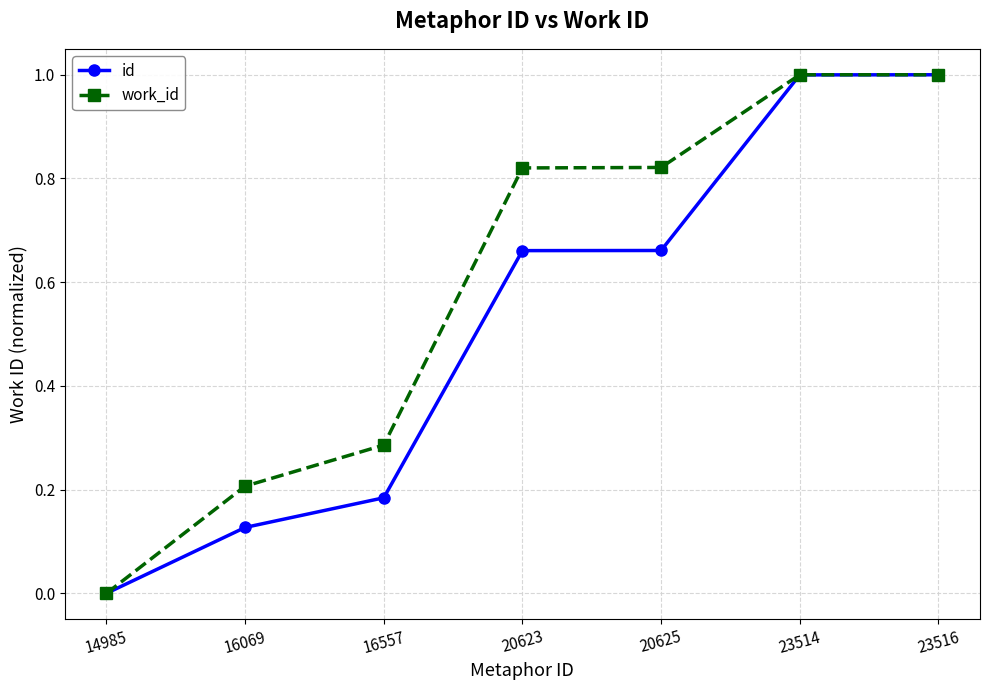

At 20625, list the series in order from smallest to largest.

id, work_id